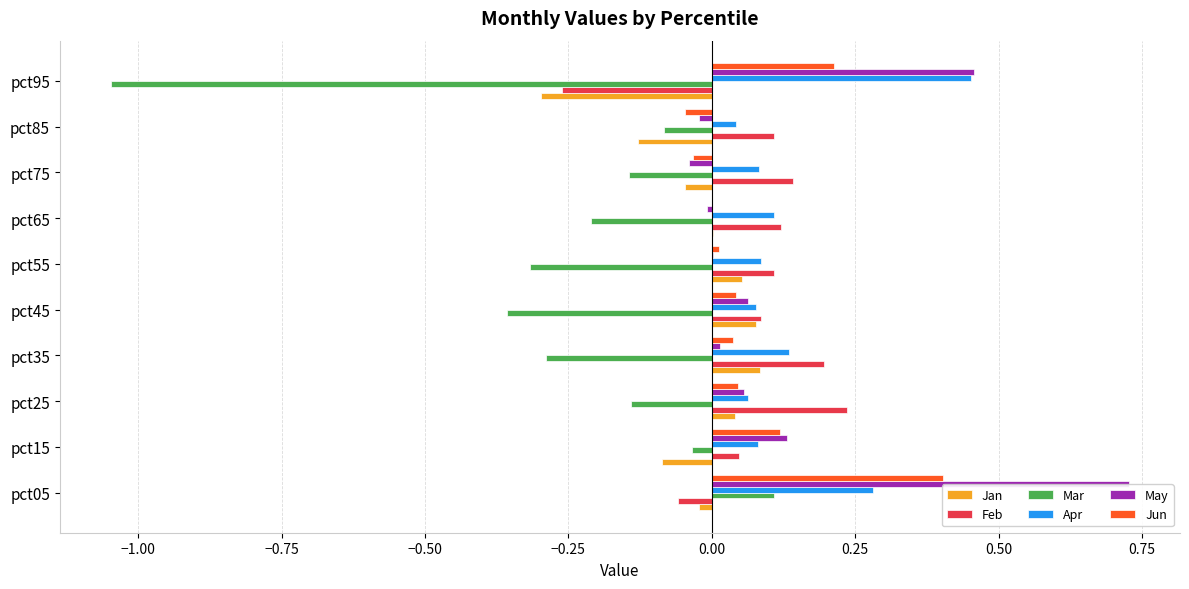

True or false: Mar has a value of -0.3 at pct35.

True